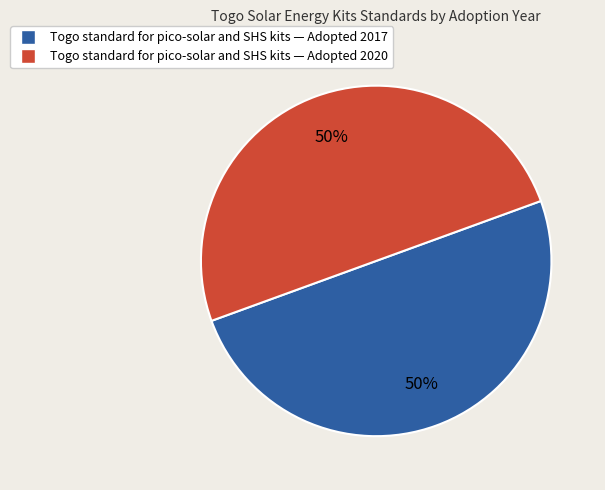

To the nearest percent, what is the average slice percentage?

50%